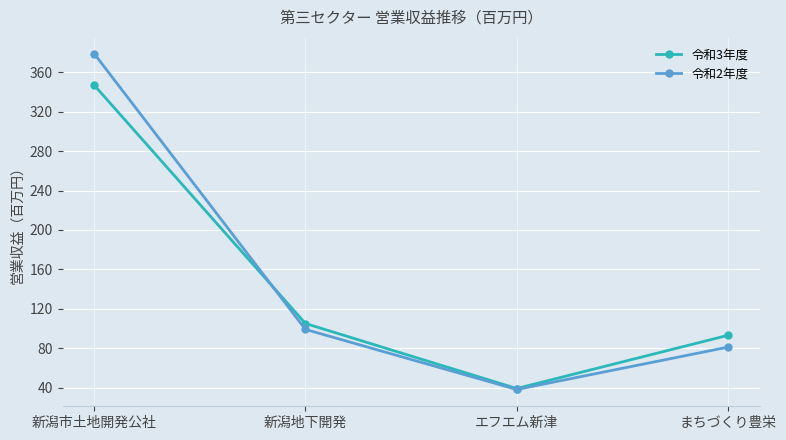

What is the label of the 4th point from the left?

まちづくり豊栄